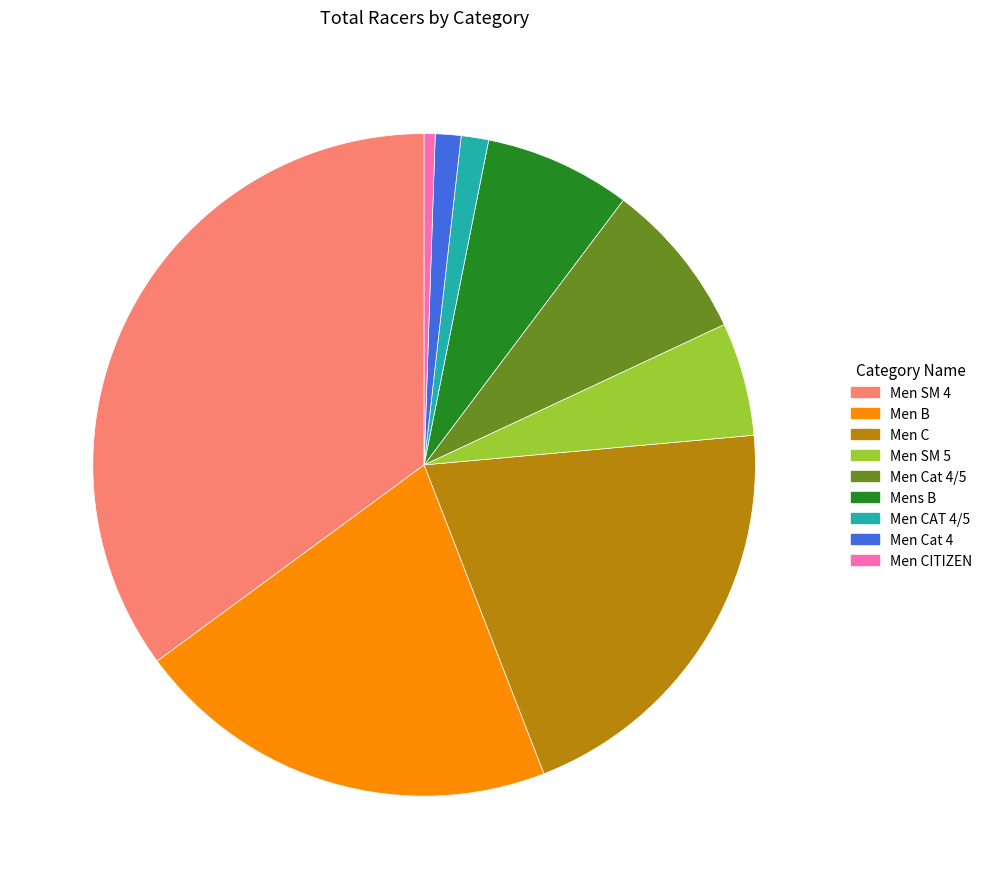

Between Men Cat 4 and Men B, which is larger?

Men B